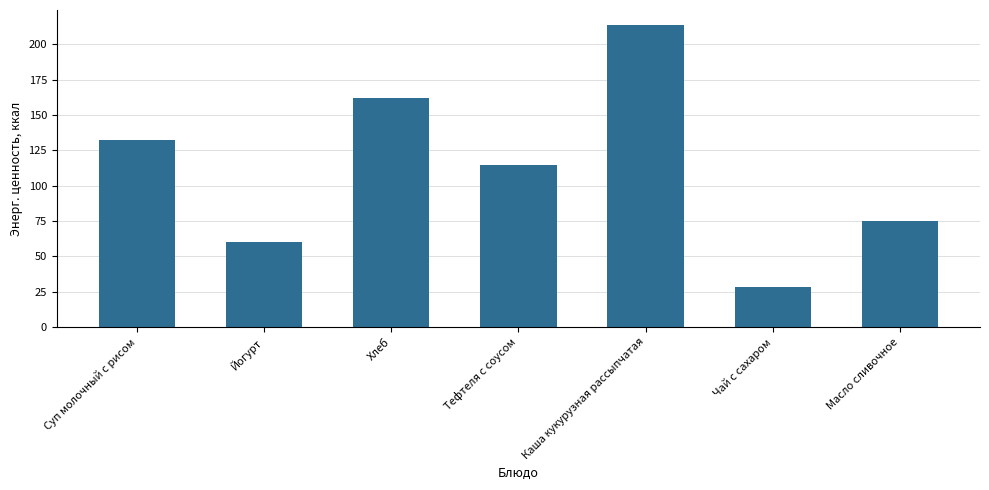

What is the change in value from Йогурт to Каша кукурузная рассыпчатая?

+153.6